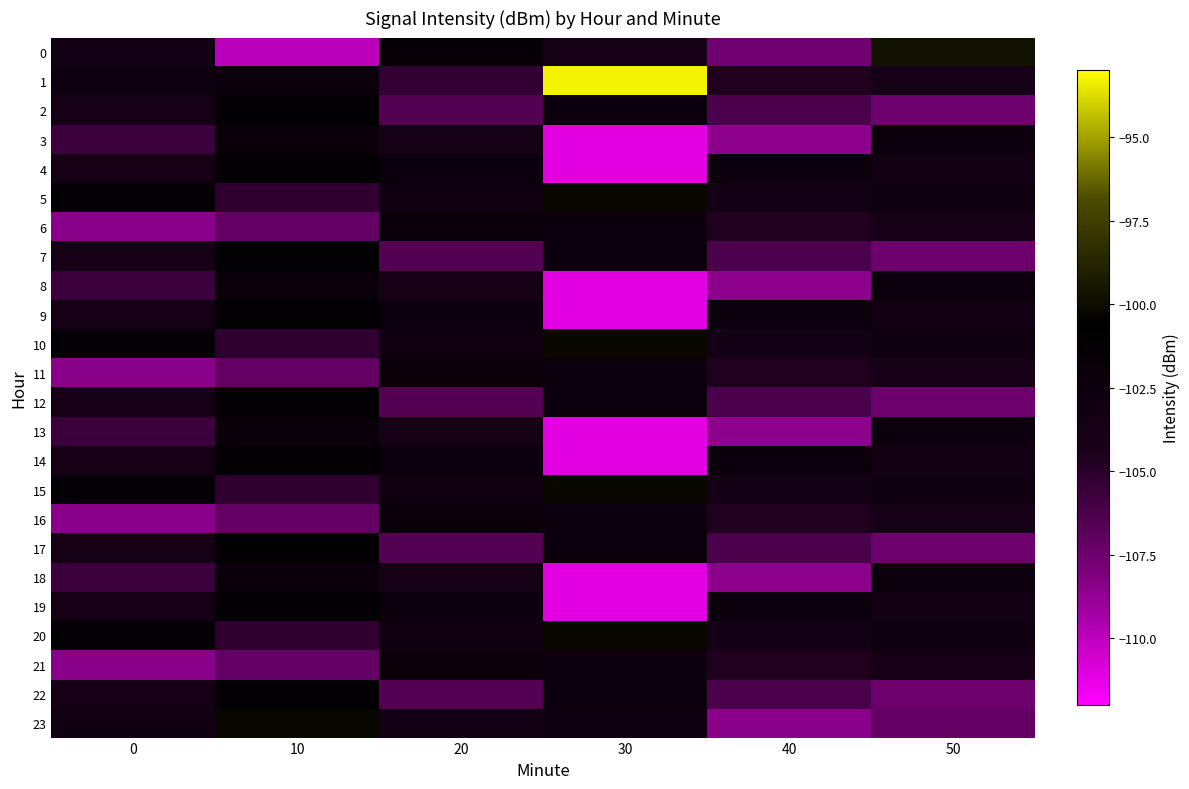

Reading left to right, extract all data points from this chart.

0: 0=-103.5	10=-109.9	20=-101.8	30=-103.8	40=-107.6	50=-99.7
1: 0=-102.8	10=-102.3	20=-105.3	30=-93.3	40=-104.7	50=-103.7
2: 0=-103.8	10=-101.0	20=-106.5	30=-102.5	40=-106.2	50=-107.5
3: 0=-105.7	10=-102.1	20=-103.9	30=-111.1	40=-108.5	50=-102.5
4: 0=-103.9	10=-100.9	20=-102.3	30=-111.1	40=-102.3	50=-103.5
5: 0=-101.5	10=-105.2	20=-103.2	30=-100.1	40=-103.6	50=-102.7
6: 0=-108.5	10=-107.2	20=-102.1	30=-102.3	40=-104.7	50=-103.7
7: 0=-103.8	10=-101.0	20=-106.5	30=-102.5	40=-106.2	50=-107.5
8: 0=-105.7	10=-102.1	20=-103.9	30=-111.1	40=-108.5	50=-102.5
9: 0=-103.9	10=-100.9	20=-102.3	30=-111.1	40=-102.3	50=-103.5
10: 0=-101.5	10=-105.2	20=-103.2	30=-100.1	40=-103.6	50=-102.7
11: 0=-108.5	10=-107.2	20=-102.1	30=-102.3	40=-104.7	50=-103.7
12: 0=-103.8	10=-101.0	20=-106.5	30=-102.5	40=-106.2	50=-107.5
13: 0=-105.7	10=-102.1	20=-103.9	30=-111.1	40=-108.5	50=-102.5
14: 0=-103.9	10=-100.9	20=-102.3	30=-111.1	40=-102.3	50=-103.5
15: 0=-101.5	10=-105.2	20=-103.2	30=-100.1	40=-103.6	50=-102.7
16: 0=-108.5	10=-107.2	20=-102.1	30=-102.3	40=-104.7	50=-103.7
17: 0=-103.8	10=-101.0	20=-106.5	30=-102.5	40=-106.2	50=-107.5
18: 0=-105.7	10=-102.1	20=-103.9	30=-111.1	40=-108.5	50=-102.5
19: 0=-103.9	10=-100.9	20=-102.3	30=-111.1	40=-102.3	50=-103.5
20: 0=-101.5	10=-105.2	20=-103.2	30=-100.1	40=-103.6	50=-102.7
21: 0=-108.5	10=-107.2	20=-102.1	30=-102.3	40=-104.7	50=-103.7
22: 0=-103.8	10=-101.0	20=-106.5	30=-102.5	40=-106.2	50=-107.5
23: 0=-103.2	10=-100.1	20=-103.6	30=-102.7	40=-108.5	50=-107.2